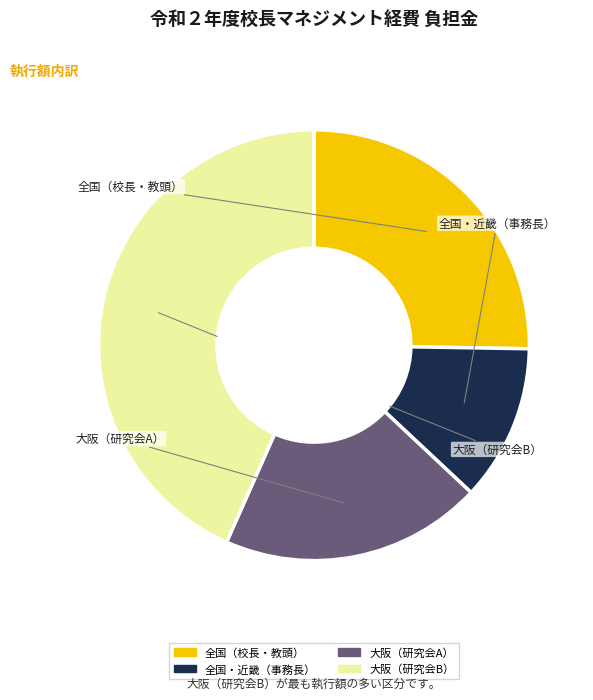

Is there any slice that represents more than half of the pie?

No